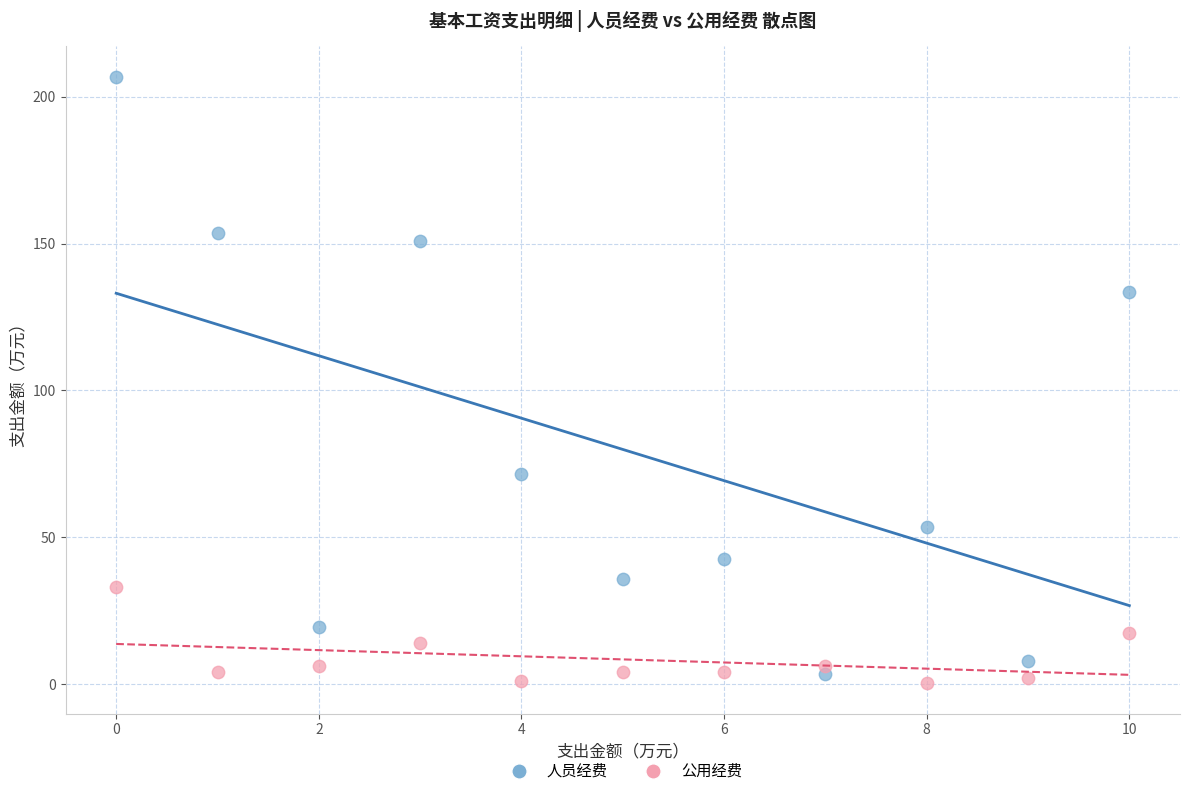

Across all data points, what is the range of Y values (max minus min)?

206.5